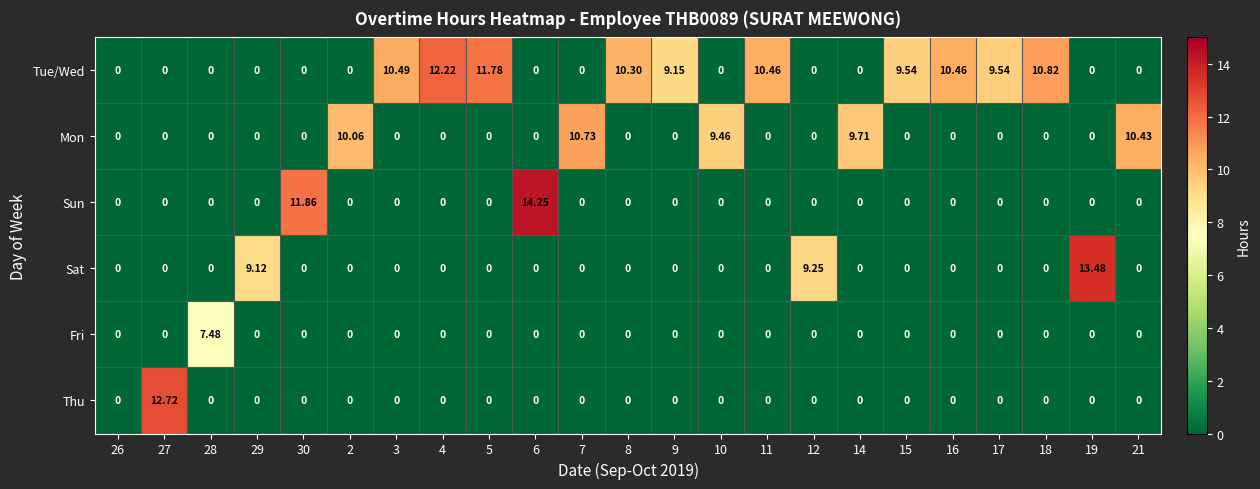

How many data points does each series have?

23